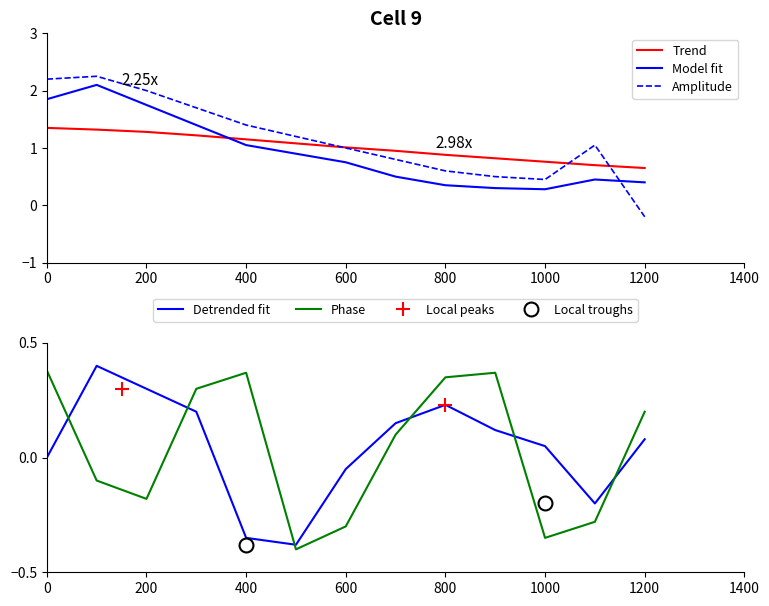

Rank the series by their maximum value, from highest to lowest.

Amplitude, Model fit, Trend